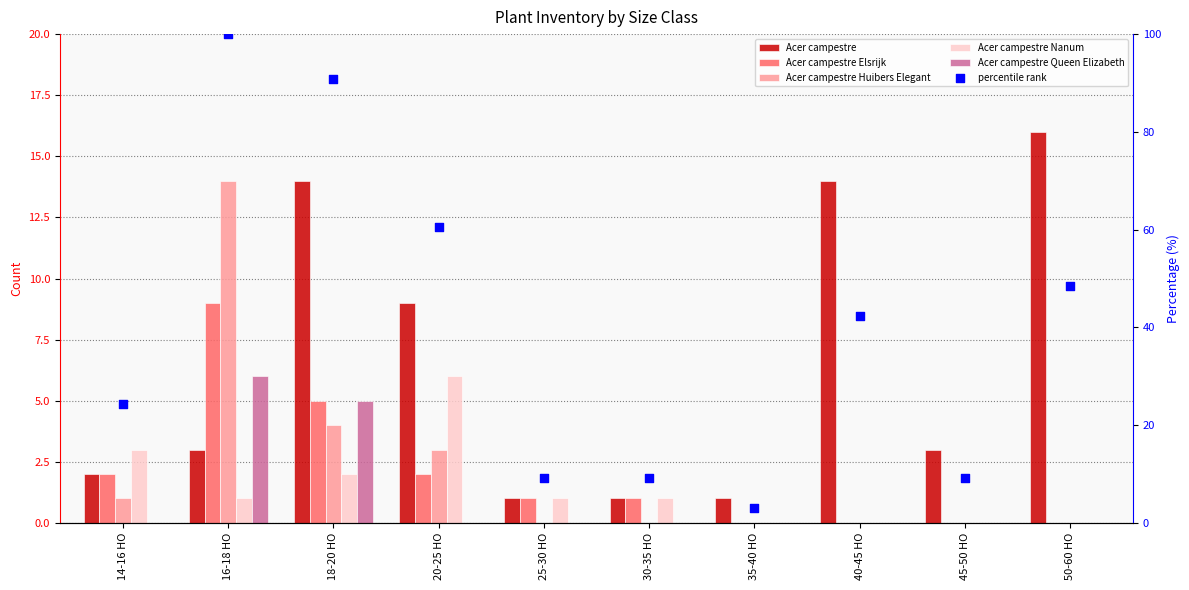

At which category is the sum across all series the highest?

16-18 HO